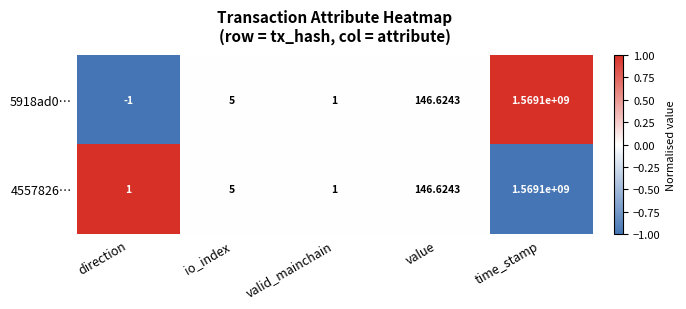

At which label is 5918ad0… closest to 784549999?

value